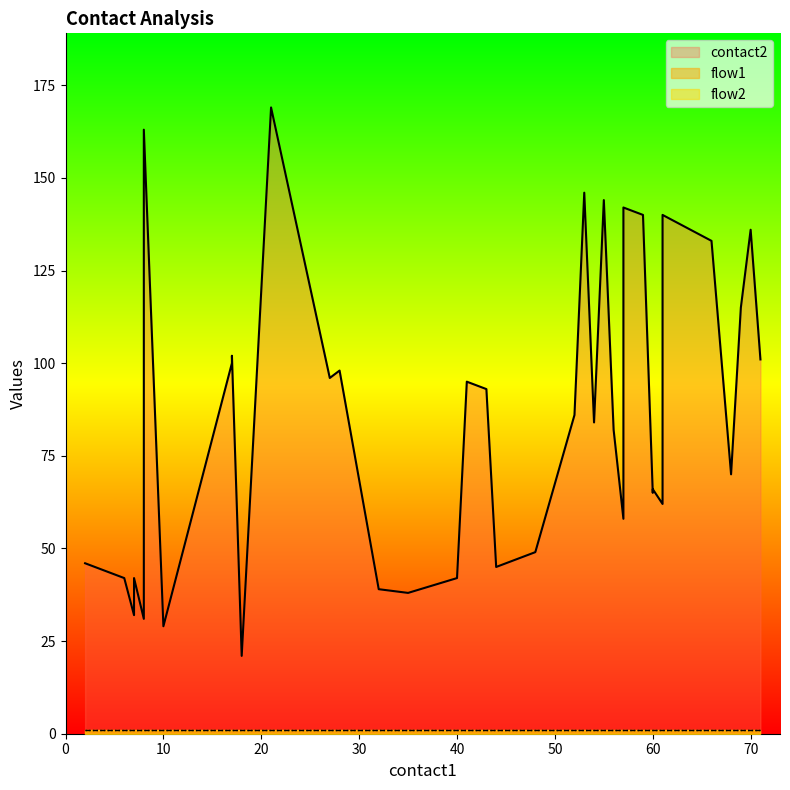

At 18, list the series in order from largest to smallest.

contact2, flow1, flow2